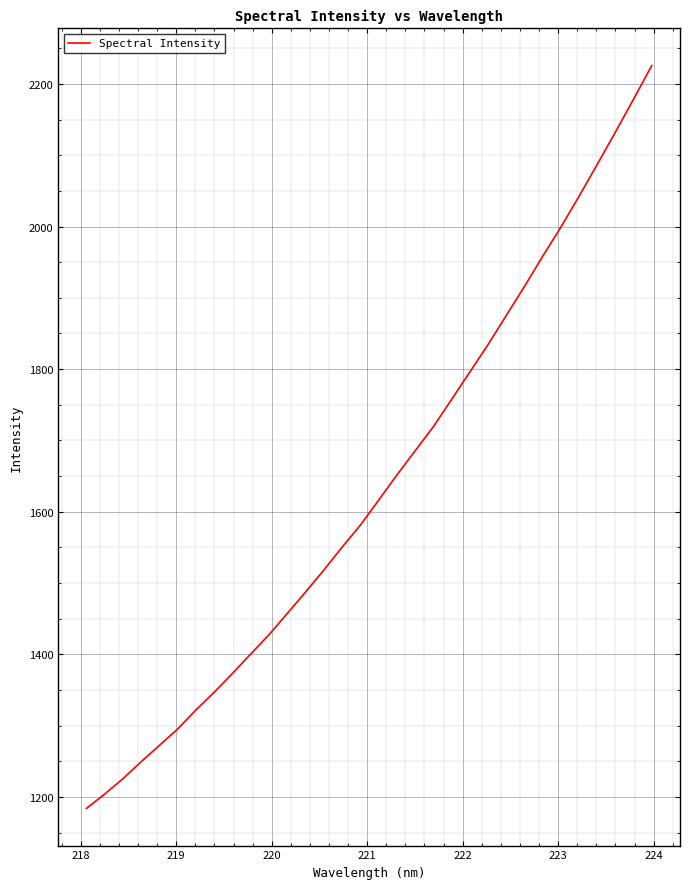

What is the difference between the maximum and minimum values?

1041.8